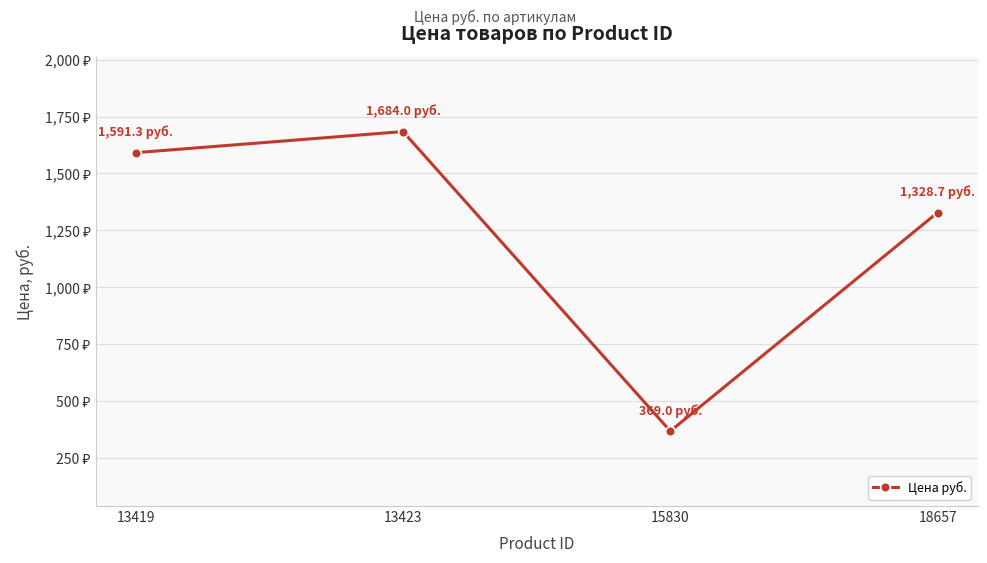

Is this an area chart (filled region under the line)?

No